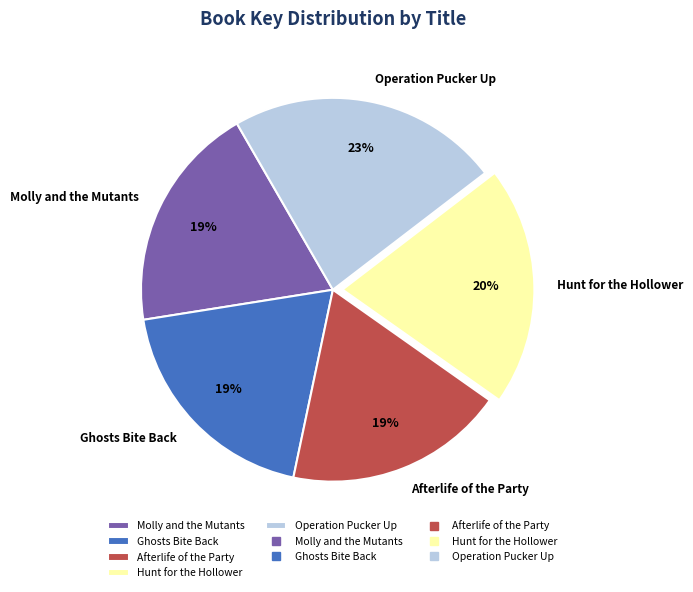

What is the largest slice in the pie chart?

Operation Pucker Up